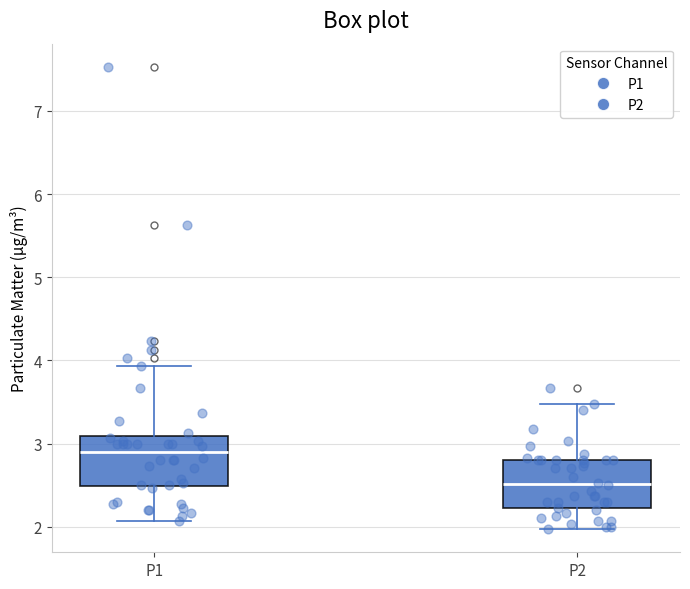

Reading left to right, transcribe this box plot: for each box, give where its median line is, the range the box spans, and where its two whiskers end, as read against the y-axis. The values are not printed on the chart, so give them approximately, as read against the axis.

P1: median 2.9, box 2.5 to 3.1, whiskers 2.1 to 3.9
P2: median 2.5, box 2.2 to 2.8, whiskers 2.0 to 3.5